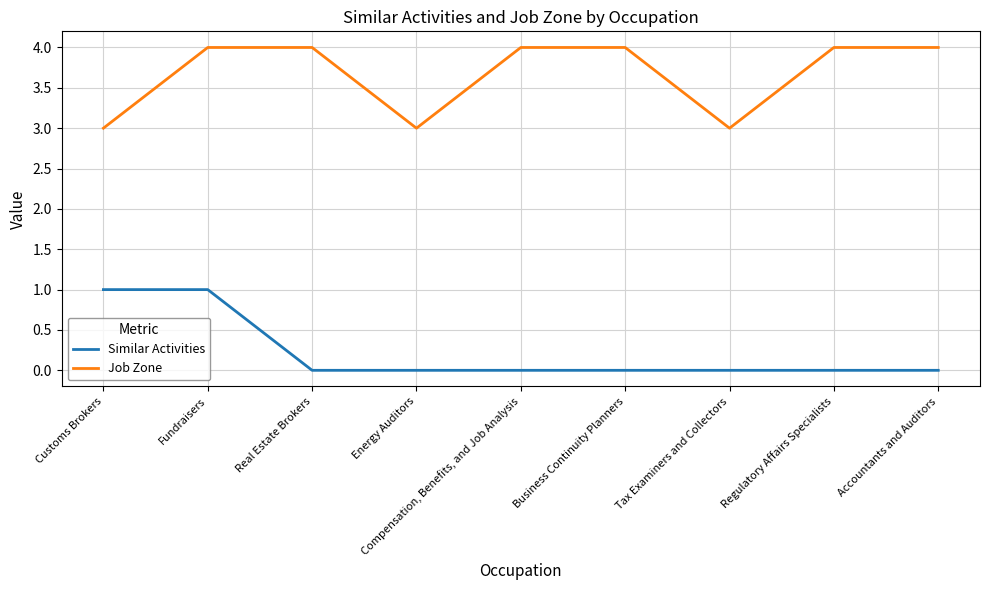

What is the sum of the Job Zone values at Business Continuity Planners and Tax Examiners and Collectors?

7